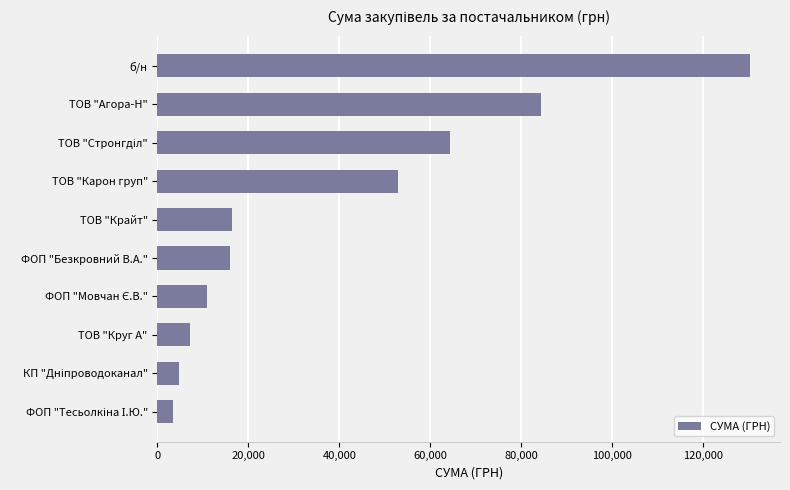

What is the average value?

39025.8